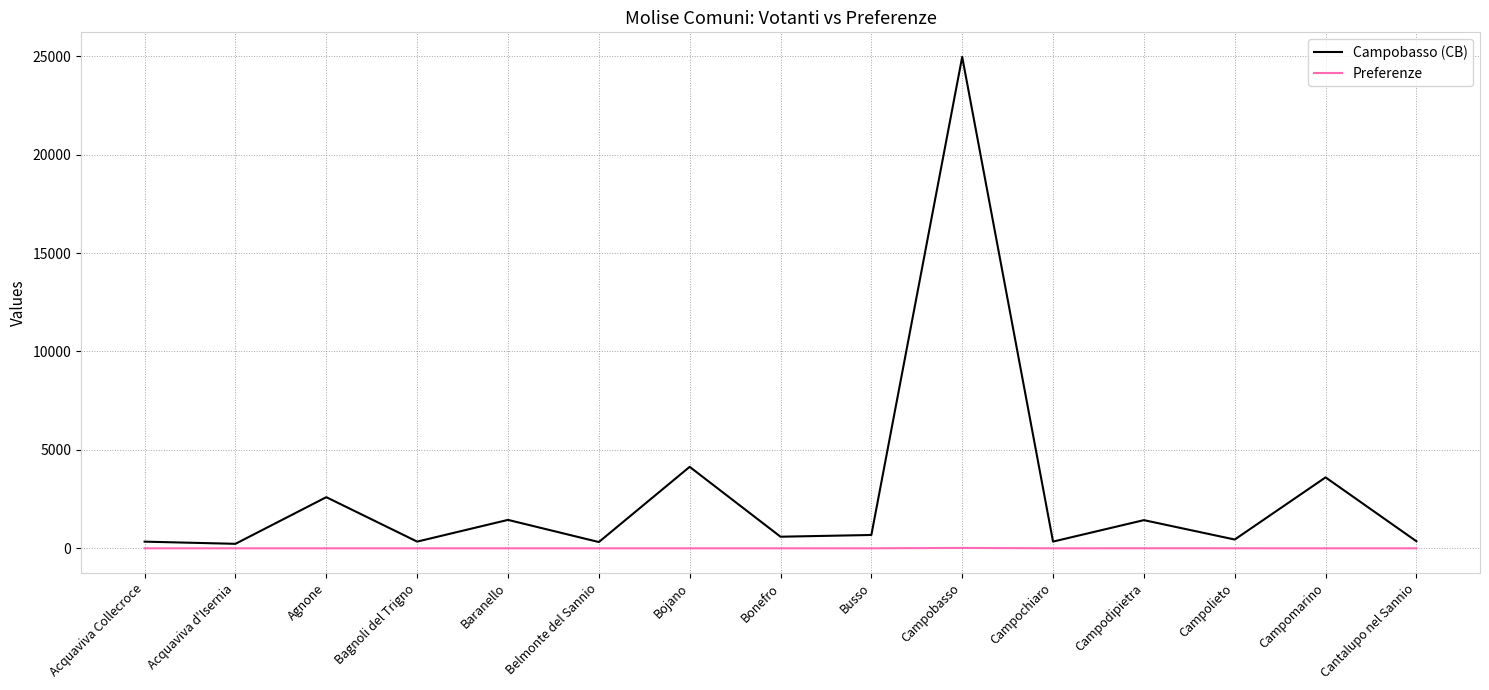

What is the sum of the Campobasso (CB) values at Bonefro and Baranello?

2033